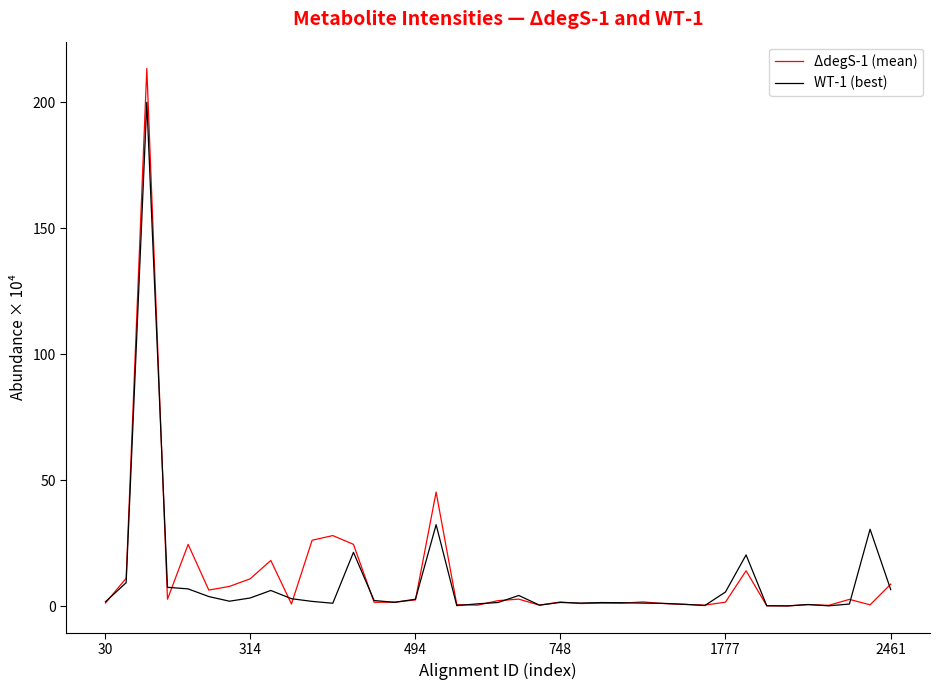

What is the maximum value shown in the chart?

213.5